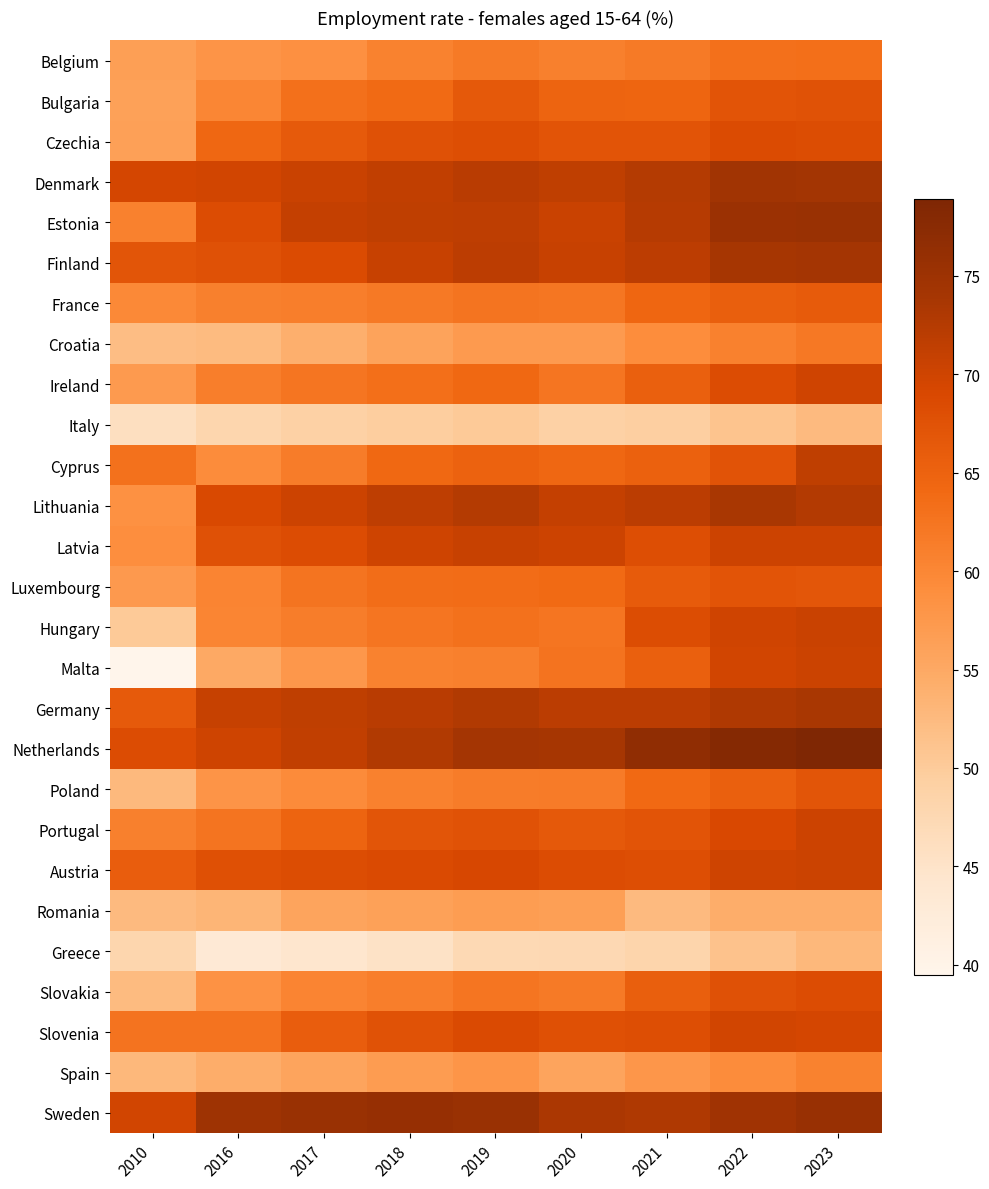

What is the difference between the highest and lowest values at 2017?

31.0